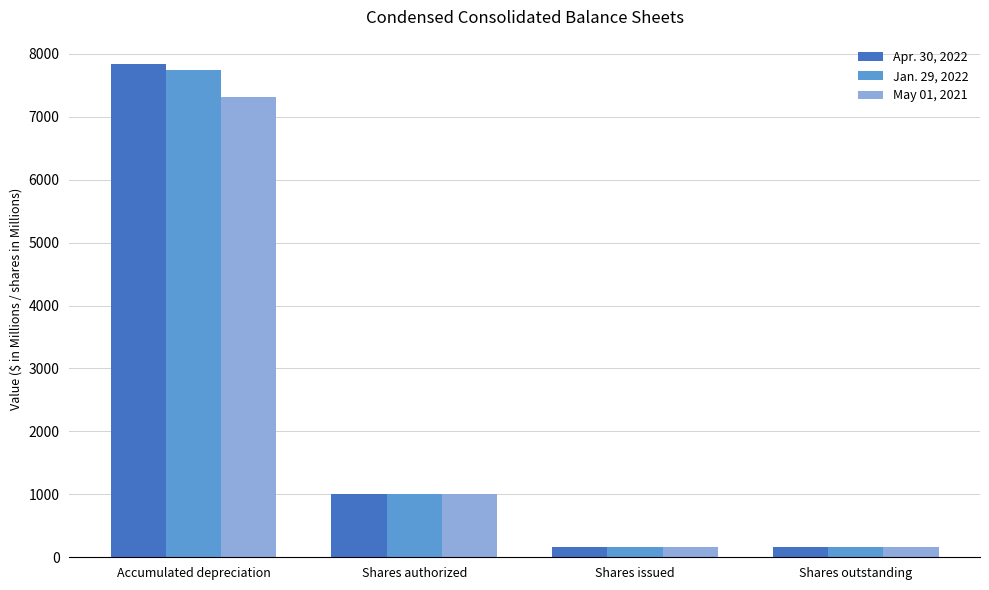

How many categories are shown in the chart?

4